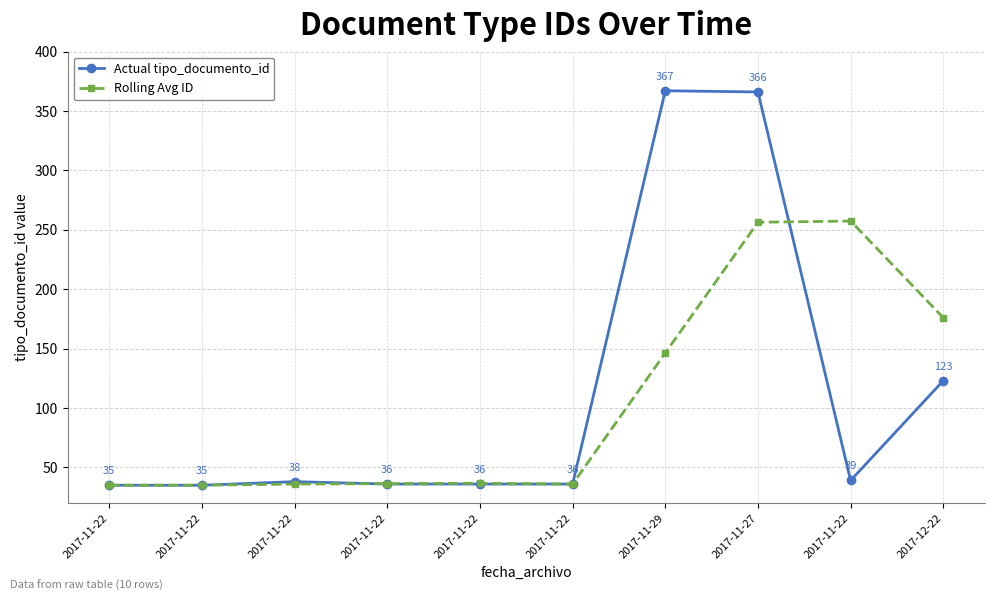

Reading right to left, extract all data points from this chart.

Actual tipo_documento_id: 2017-12-22=123.0	2017-11-22=39.0	2017-11-27=366.0	2017-11-29=367.0	2017-11-22=36.0	2017-11-22=36.0	2017-11-22=36.0	2017-11-22=38.0	2017-11-22=35.0	2017-11-22=35.0
Rolling Avg ID: 2017-12-22=176.0	2017-11-22=257.3	2017-11-27=256.3	2017-11-29=146.3	2017-11-22=36.0	2017-11-22=36.7	2017-11-22=36.3	2017-11-22=36.0	2017-11-22=35.0	2017-11-22=35.0